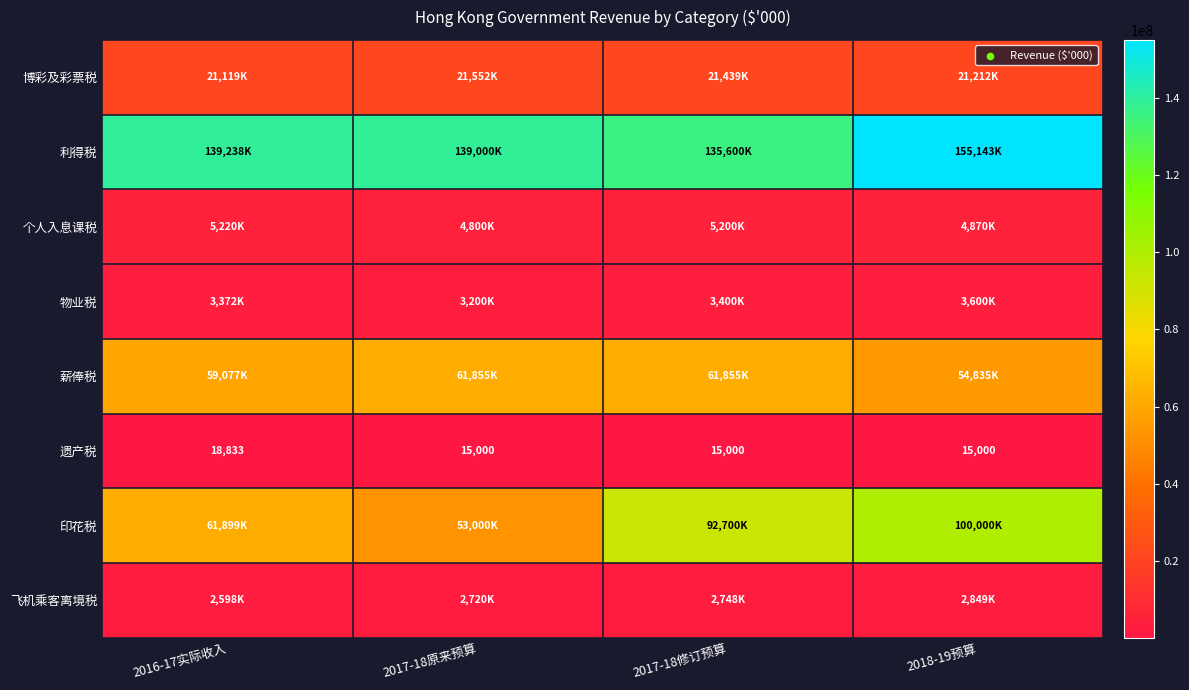

At which label does 遗产税 reach its peak?

2016-17实际收入